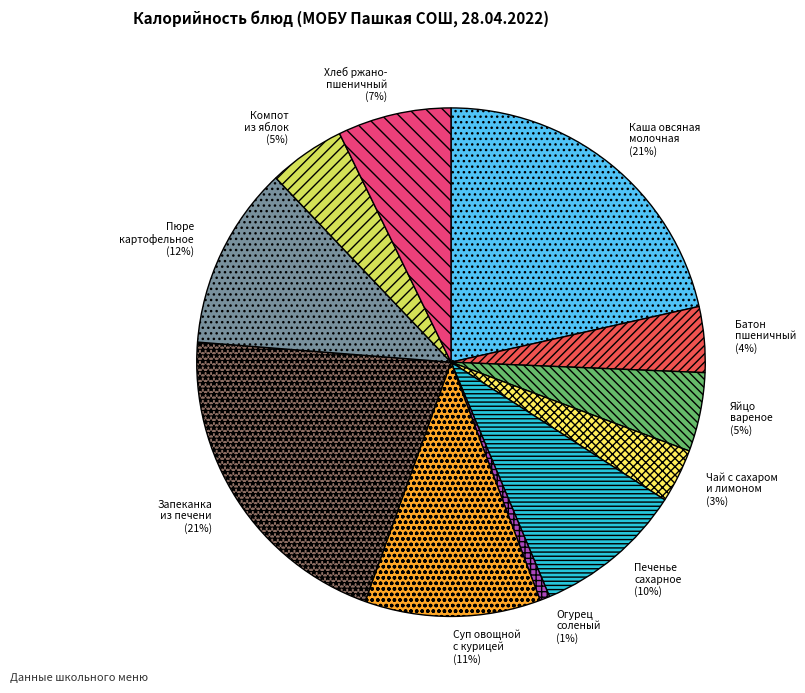

How many segments does this pie chart have?

11